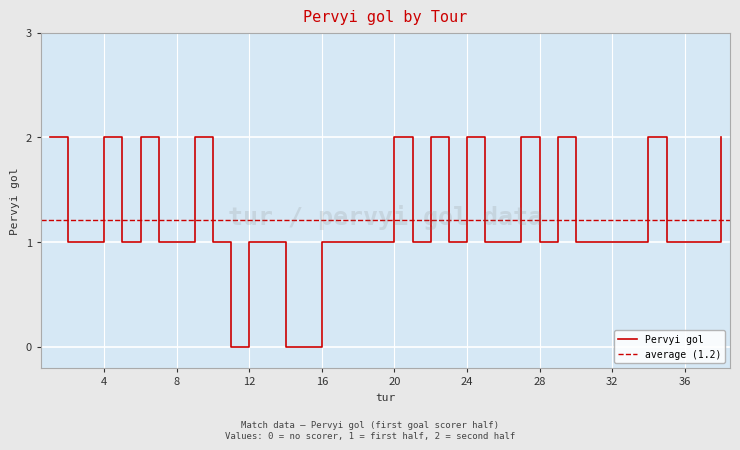

Rank the categories by value from lowest to highest.

11, 14, 15, 2, 3, 5, 7, 8, 10, 12, 13, 16, 17, 18, 19, 21, 23, 25, 26, 28, 30, 31, 32, 33, 35, 36, 37, 1, 4, 6, 9, 20, 22, 24, 27, 29, 34, 38